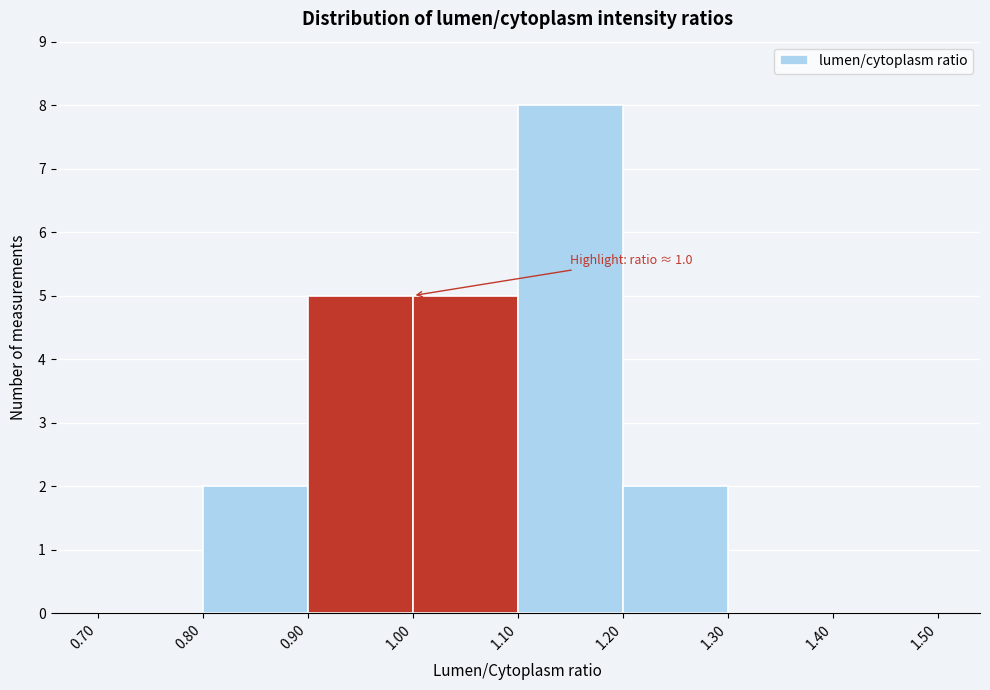

Which range on the x-axis has the tallest bar?

1.10 to 1.20